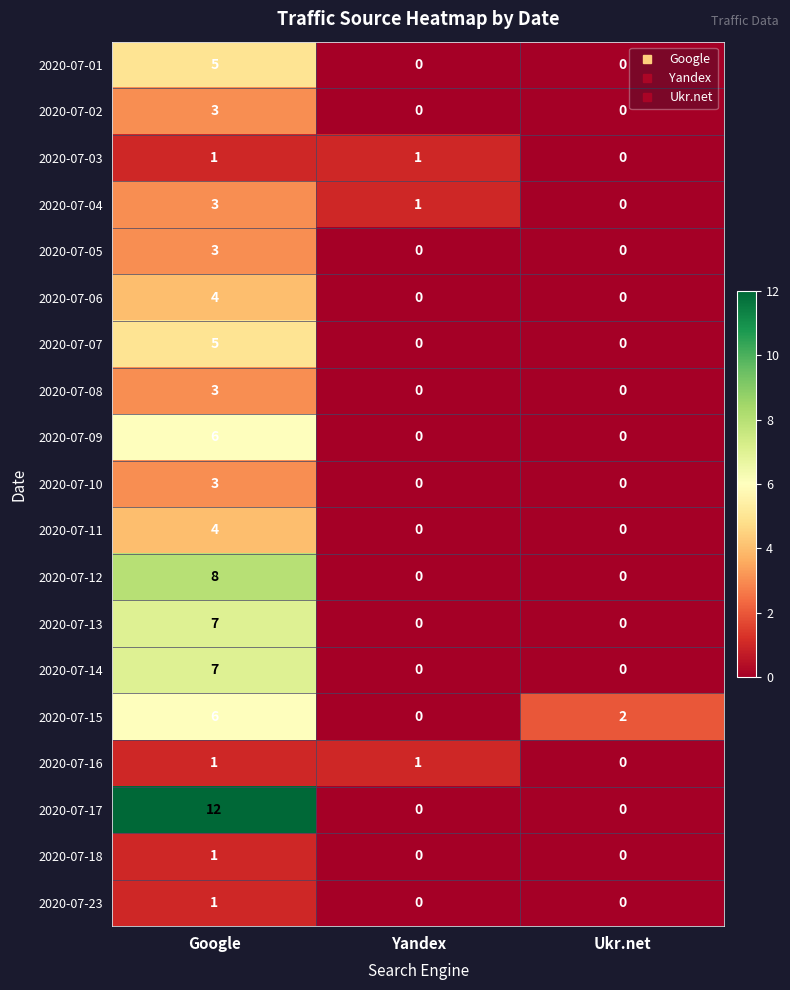

Read the 2020-07-04 value at Google.

3